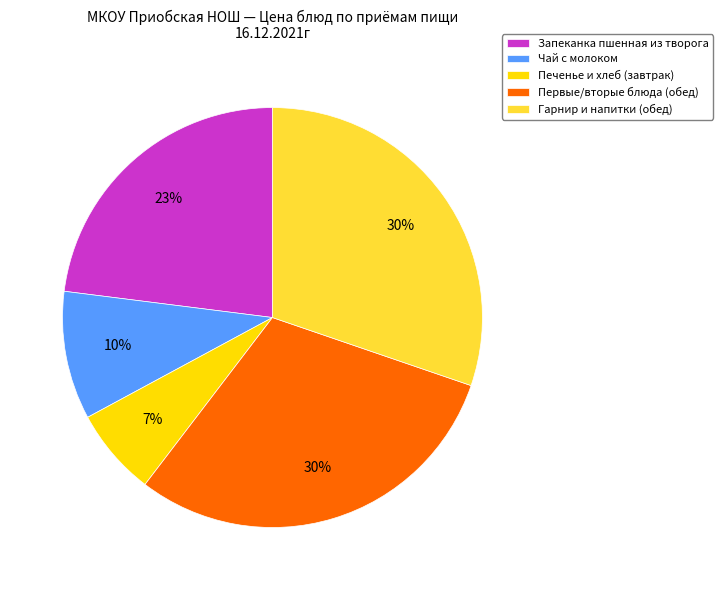

Is there any slice that represents more than half of the pie?

No